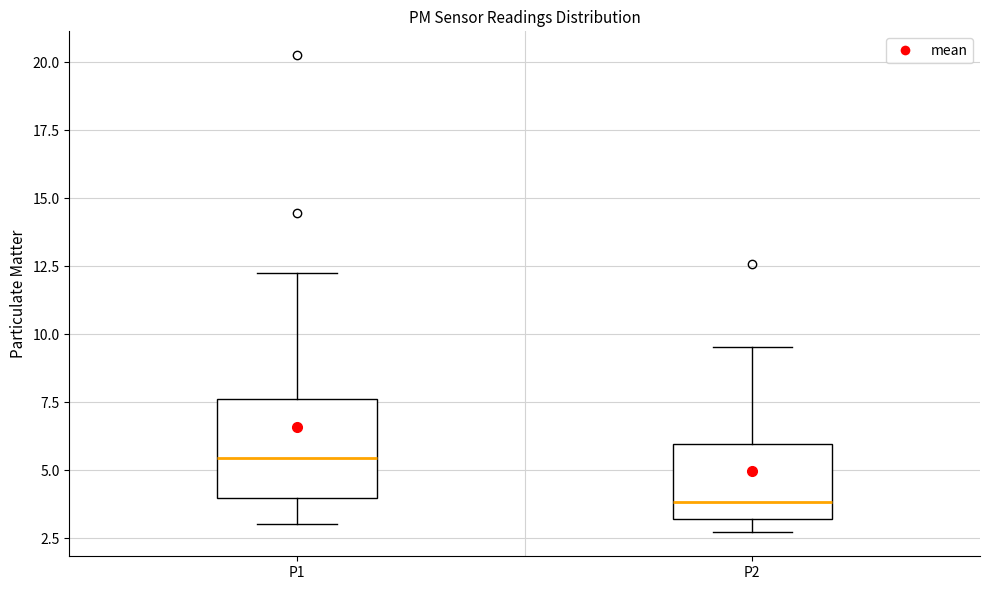

Where does the median line of the box for P1 sit on the y-axis? The values are not printed on the chart, so give them approximately, as read against the axis.

5.5